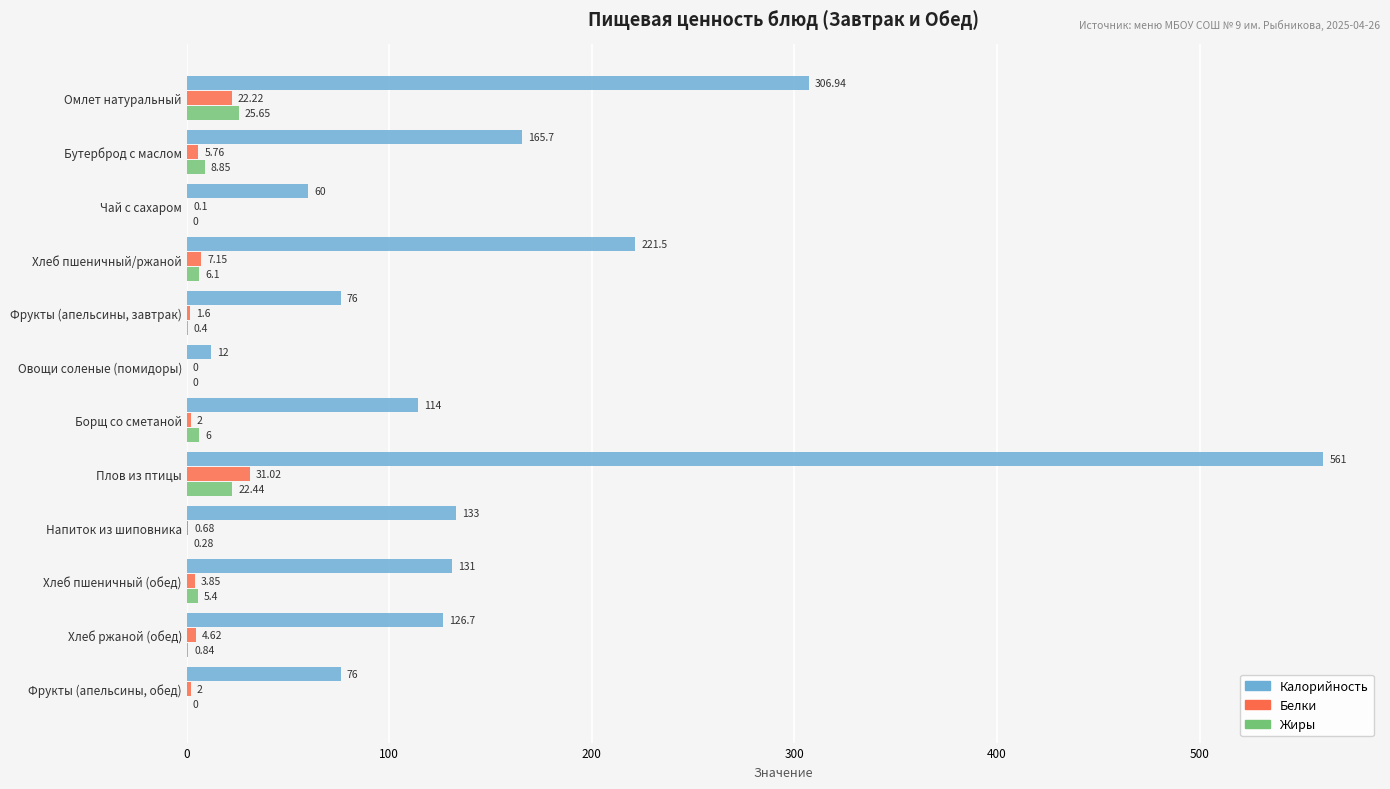

At which label is Жиры closest to 12?

Бутерброд с маслом